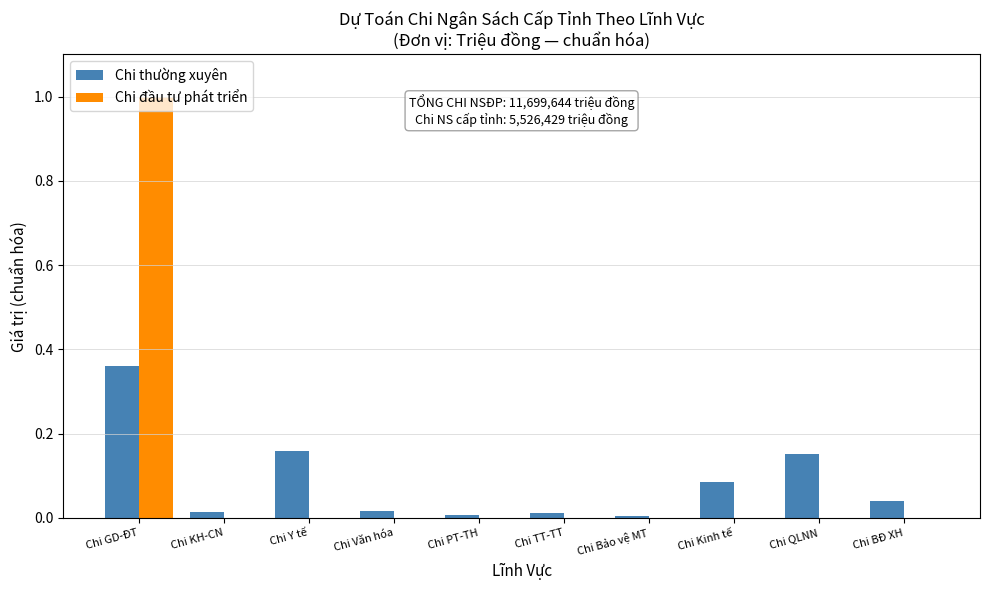

Is the value of Chi đầu tư phát triển at Chi GD-ĐT greater than the value of Chi thường xuyên at Chi KH-CN?

Yes